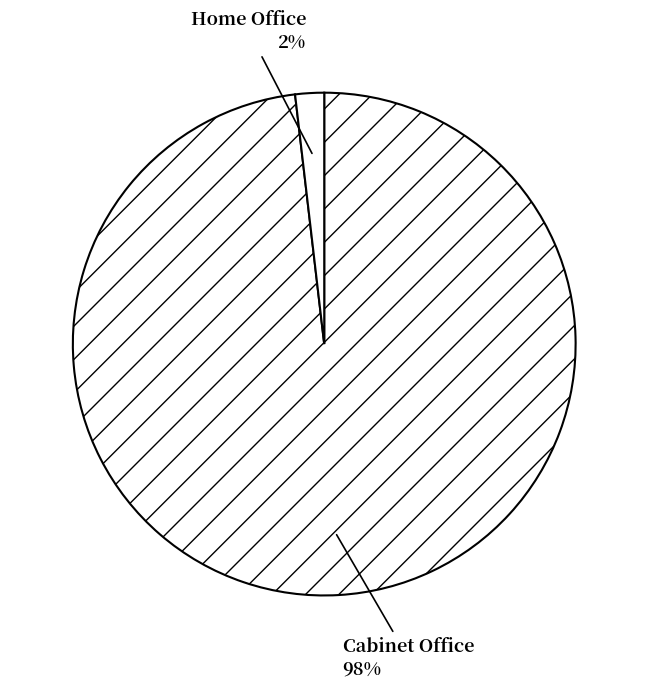

What percentage is the Home Office slice, to the nearest percent?

2%